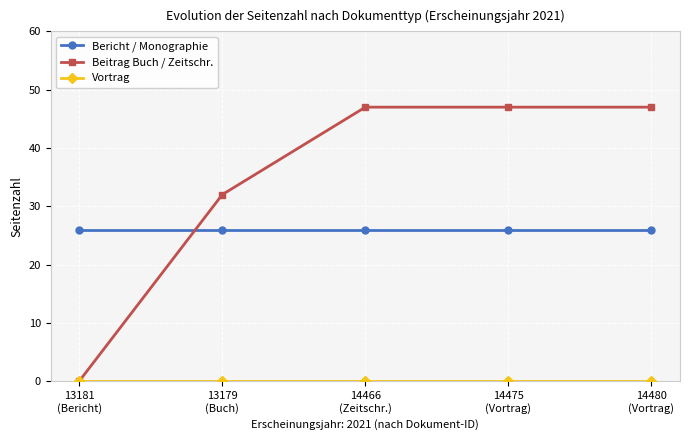

Is the value of Beitrag Buch / Zeitschr. at 13181
(Bericht) greater than the value of Bericht / Monographie at 13181
(Bericht)?

No